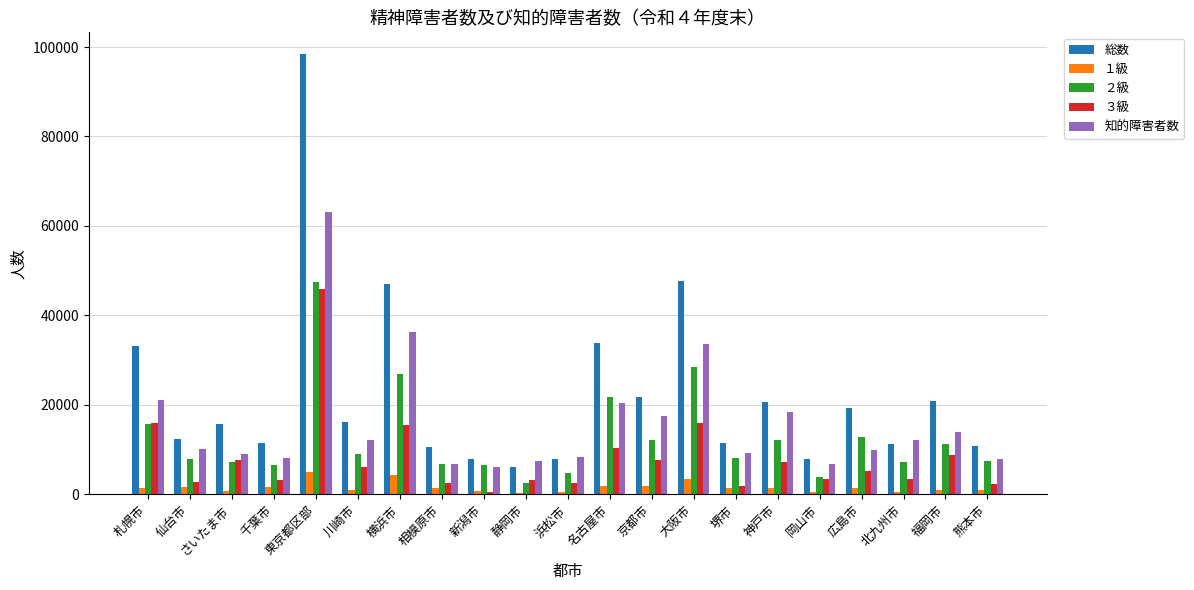

Is it true that 総数 equals 16212 at 川崎市?

True